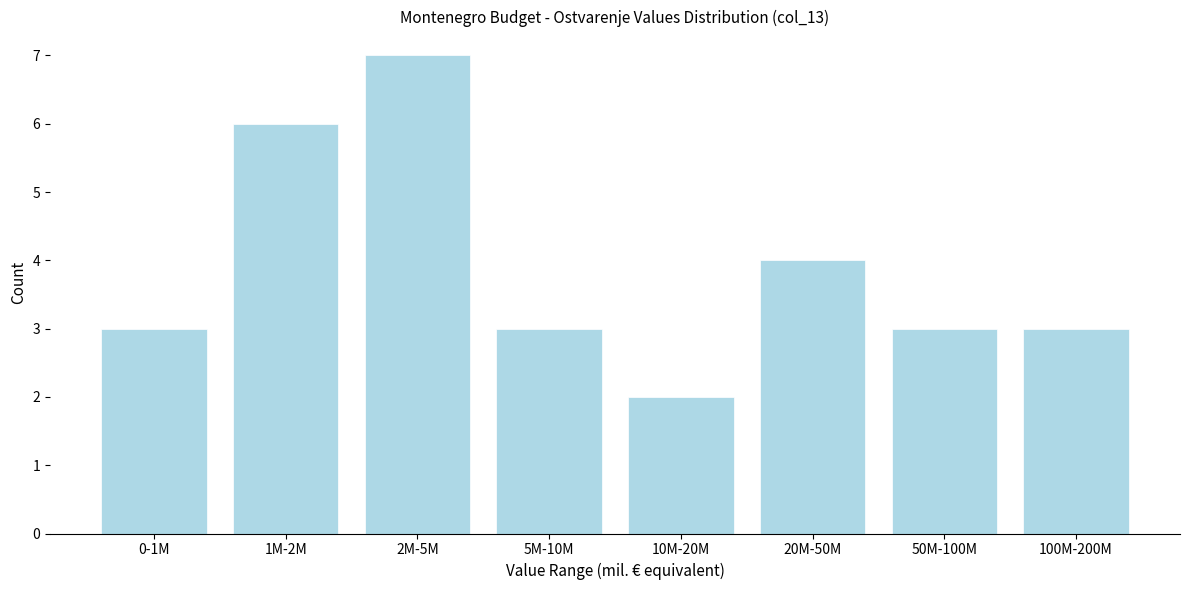

Reading left to right, what are all the values shown in this chart?

3	6	7	3	2	4	3	3